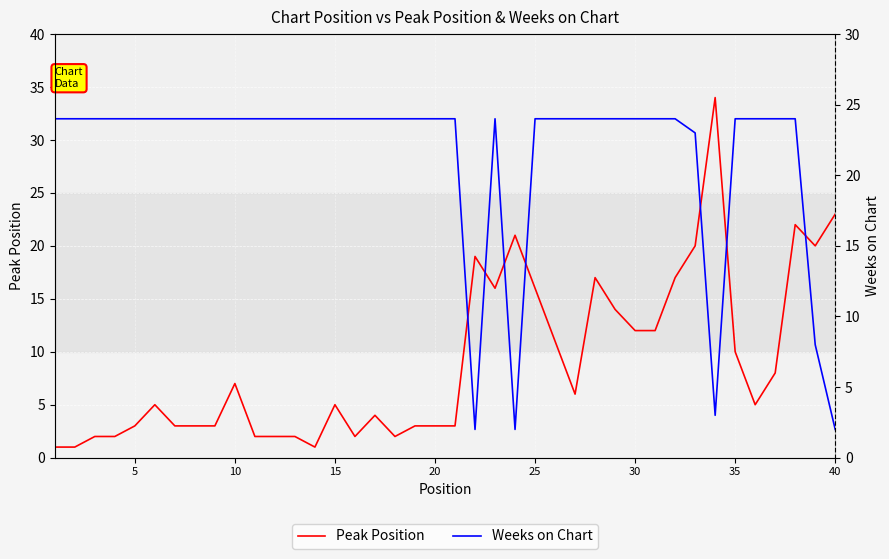

The value of Peak Position at 35 is 7. True or false?

False